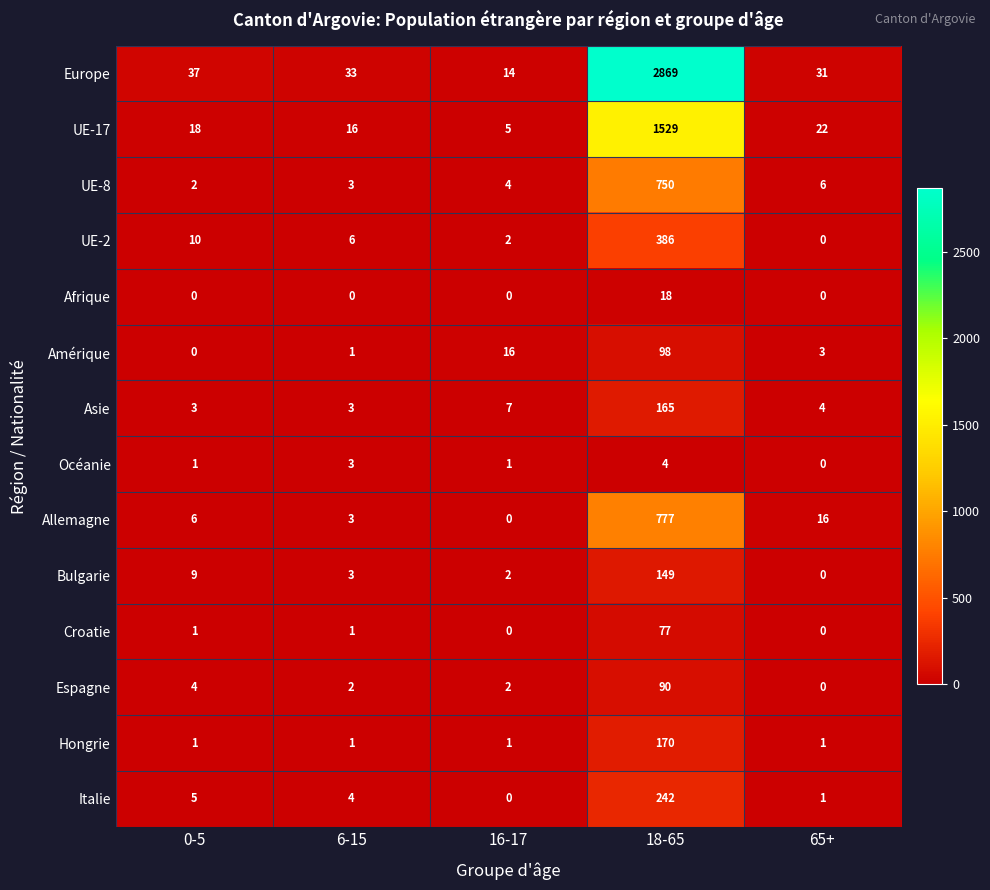

Where does the Asie series first go above 4?

16-17